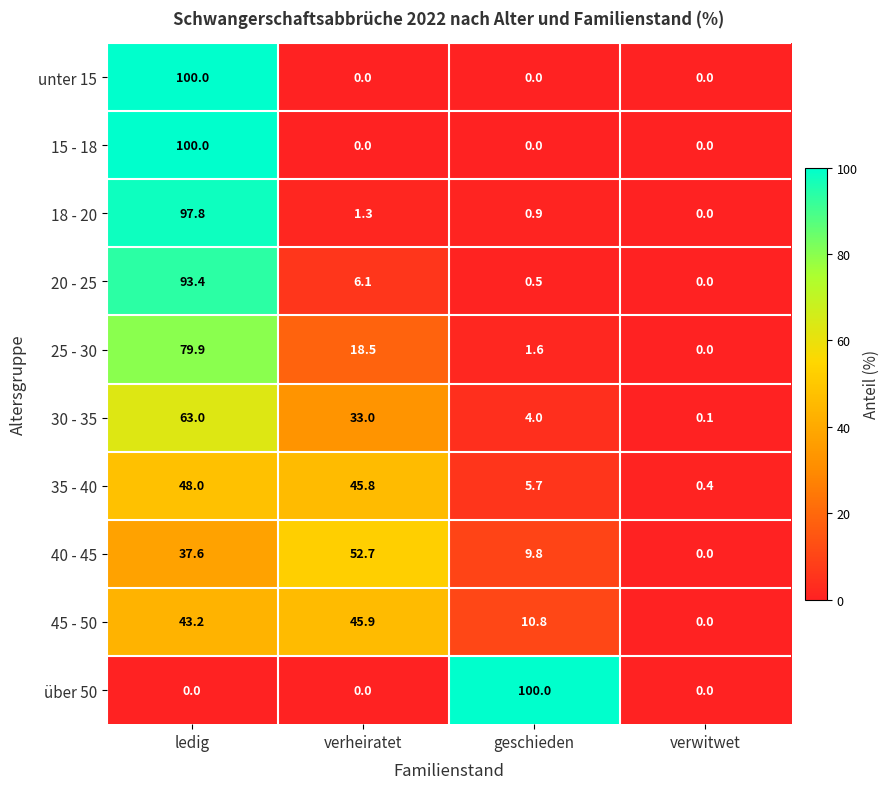

What is the sum of the über 50 values at geschieden and ledig?

100.0